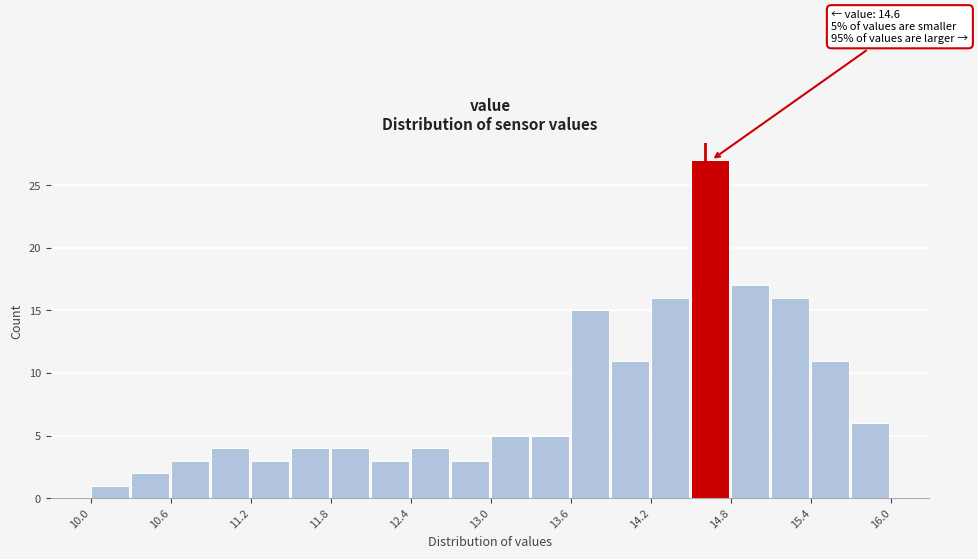

Read against the x-axis, roughly where is the centre of the tallest bar?

14.6